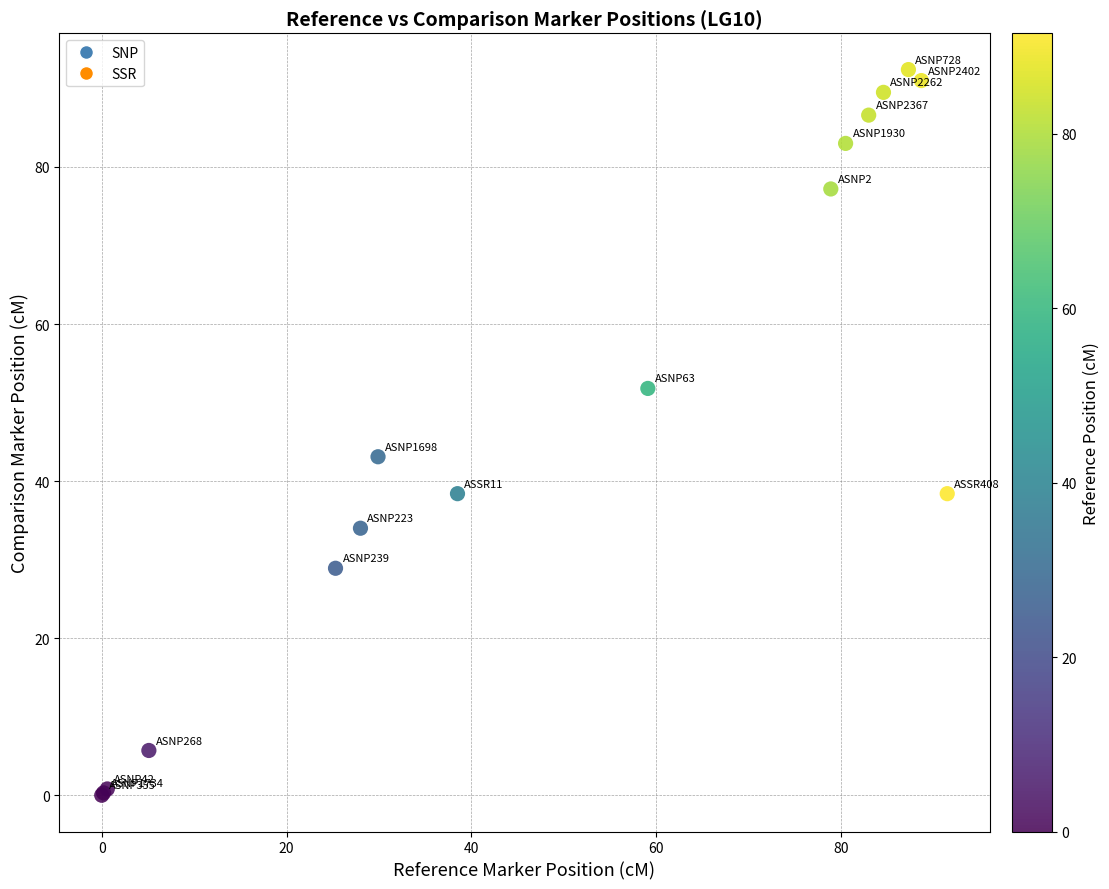

What Y value in the scatter plot is closest to 46?

43.1